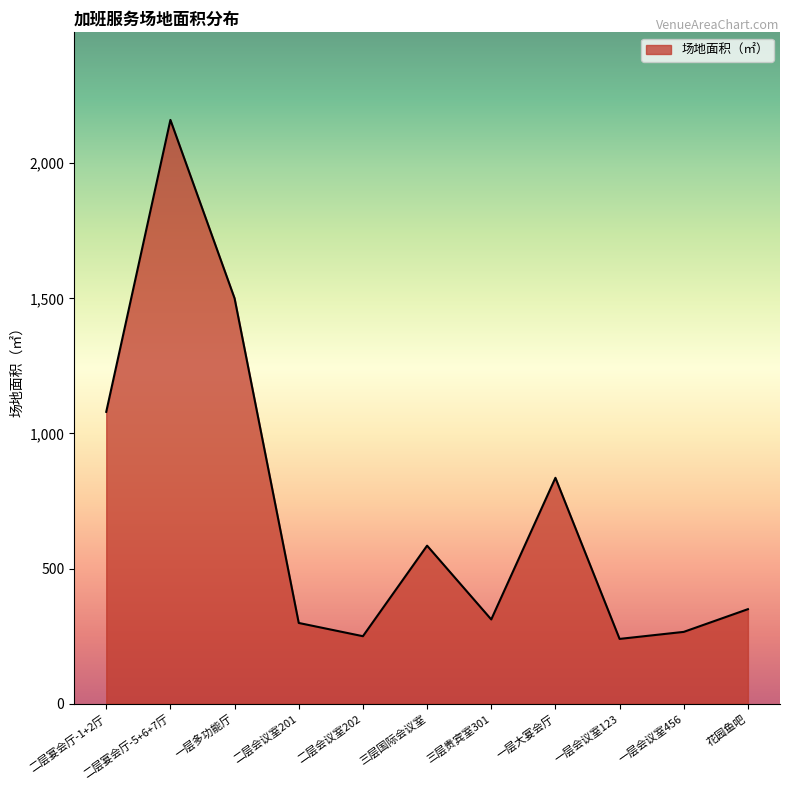

Which label corresponds to the largest value in the chart?

二层宴会厅-5+6+7厅